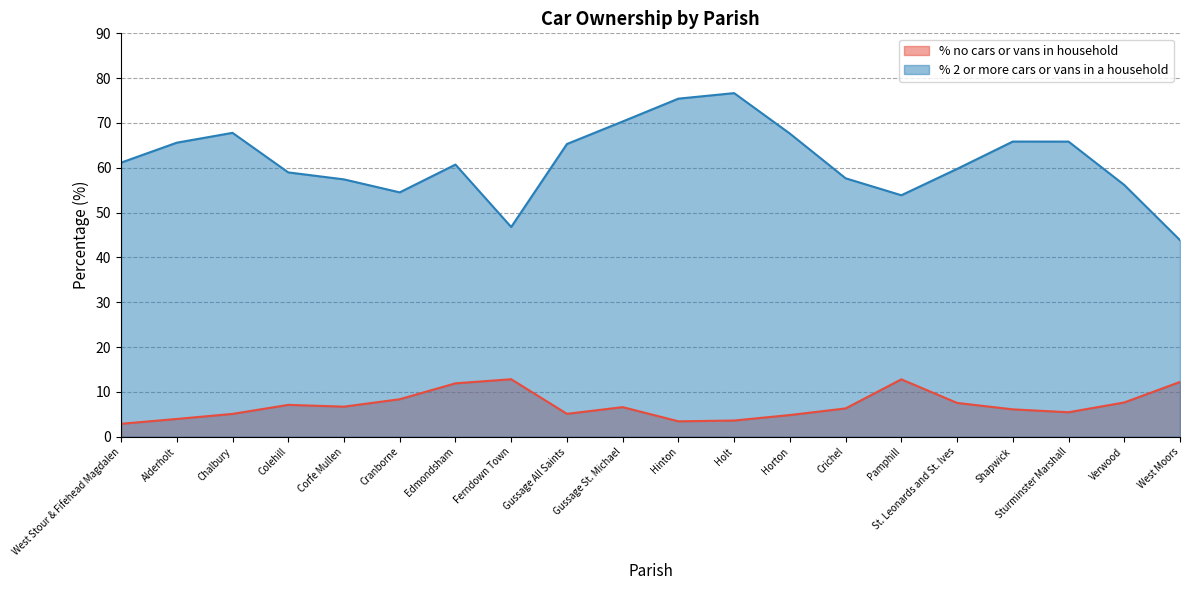

True or false: % no cars or vans in household has a value of 4.5 at Cranborne.

False